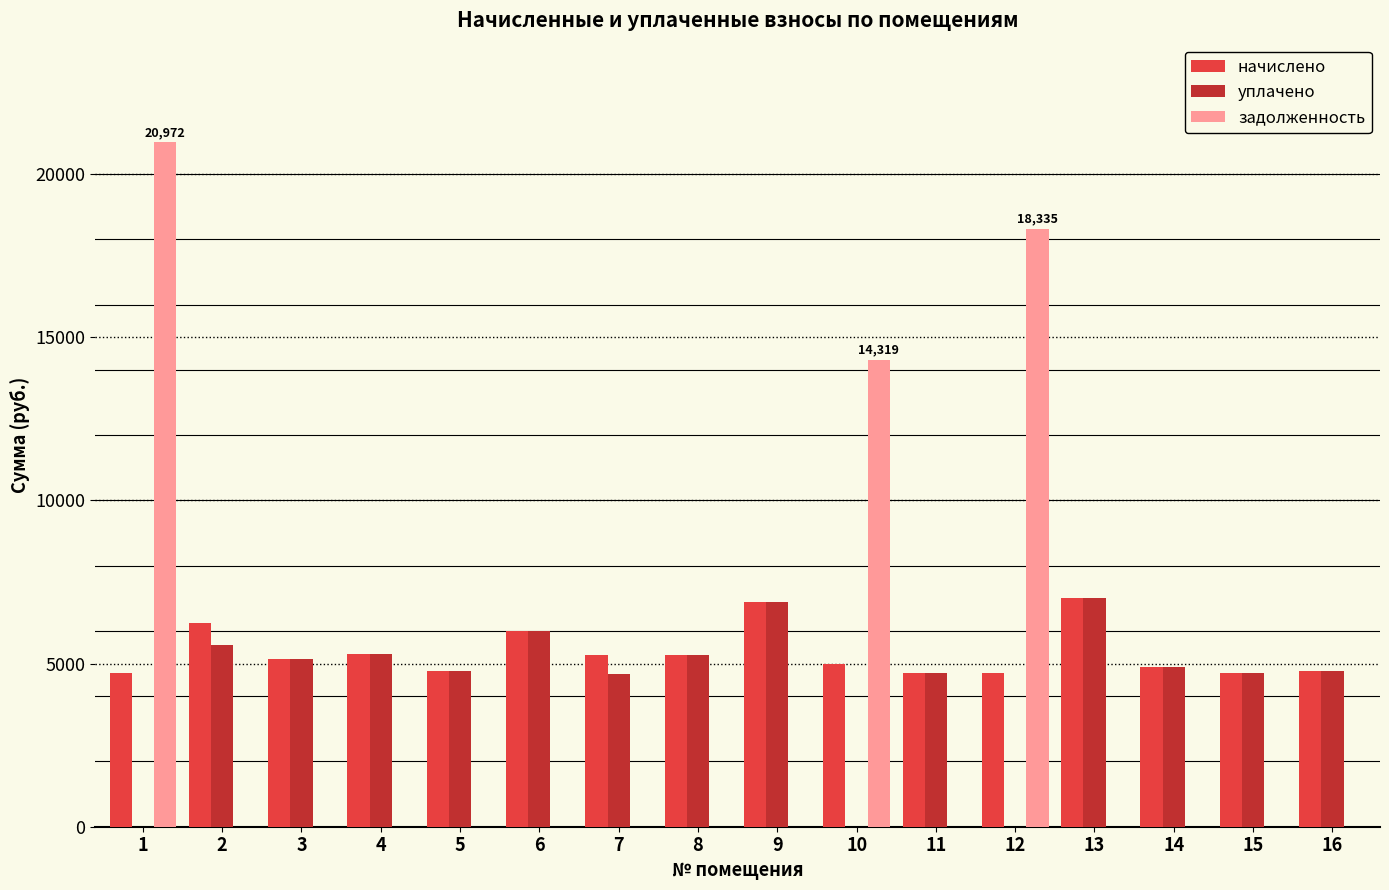

Which series has the largest total across all categories?

начислено